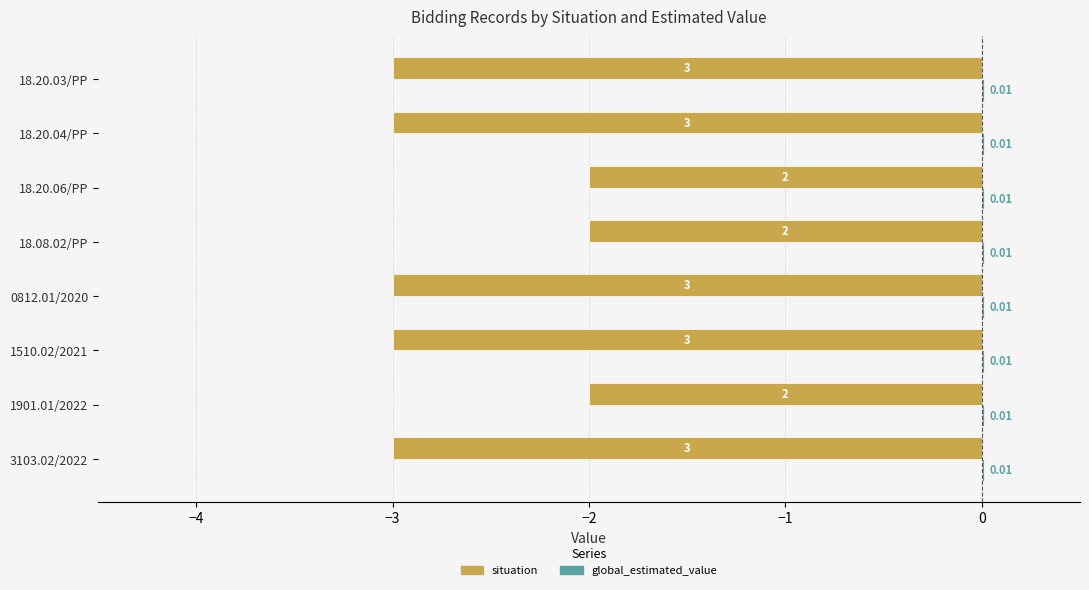

Which series changed the most between 3103.02/2022 and 18.08.02/PP?

situation